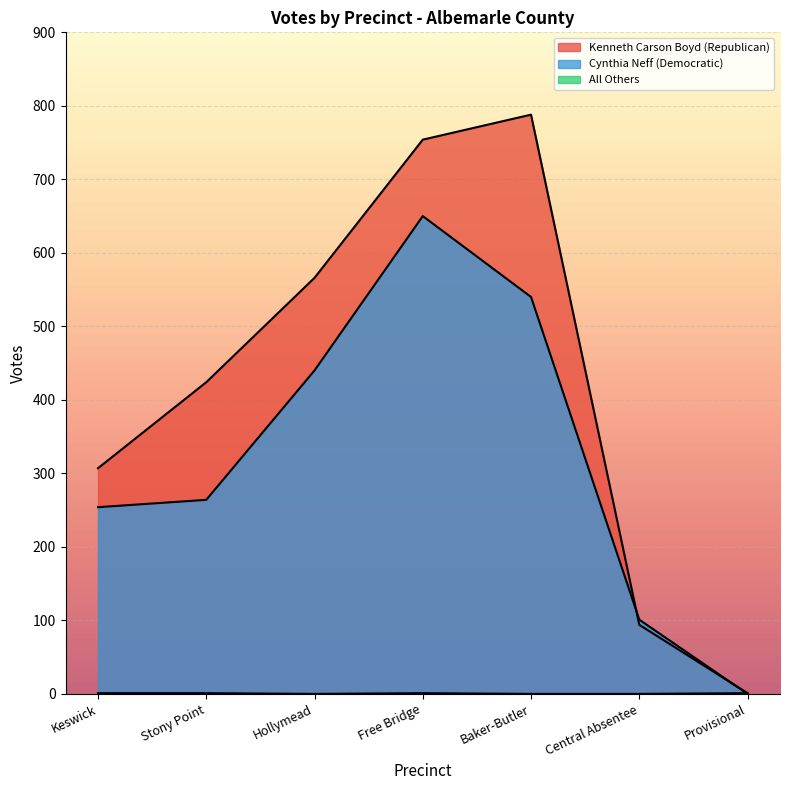

At which category is the sum across all series the highest?

Free Bridge